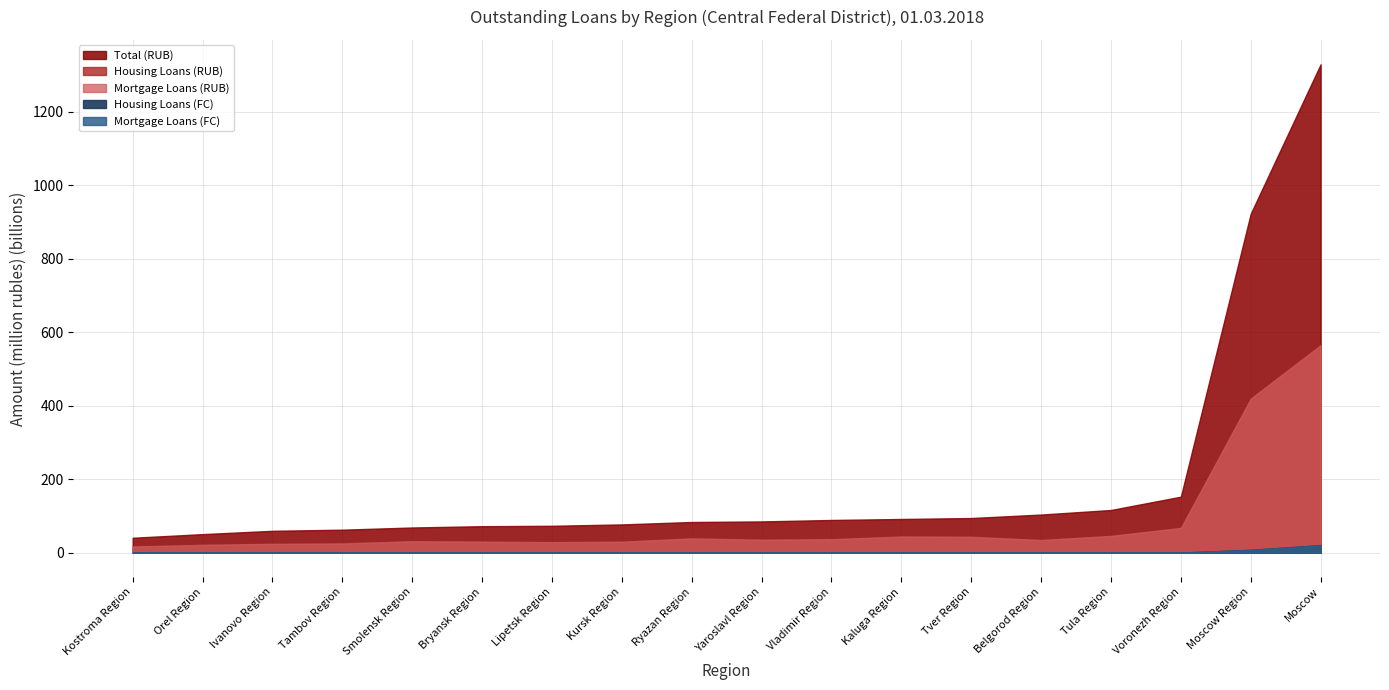

The value of Housing Loans (RUB) at Lipetsk Region is 28649. True or false?

True